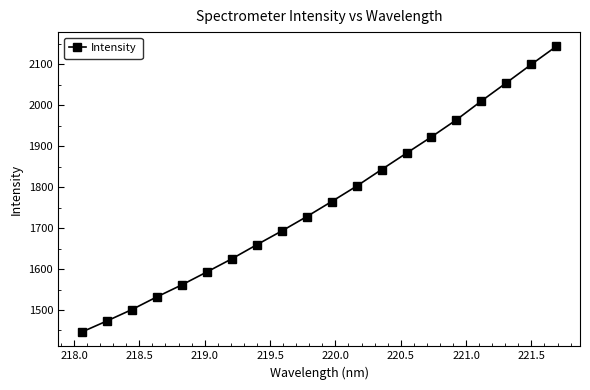

What is the smallest value displayed?

1446.1